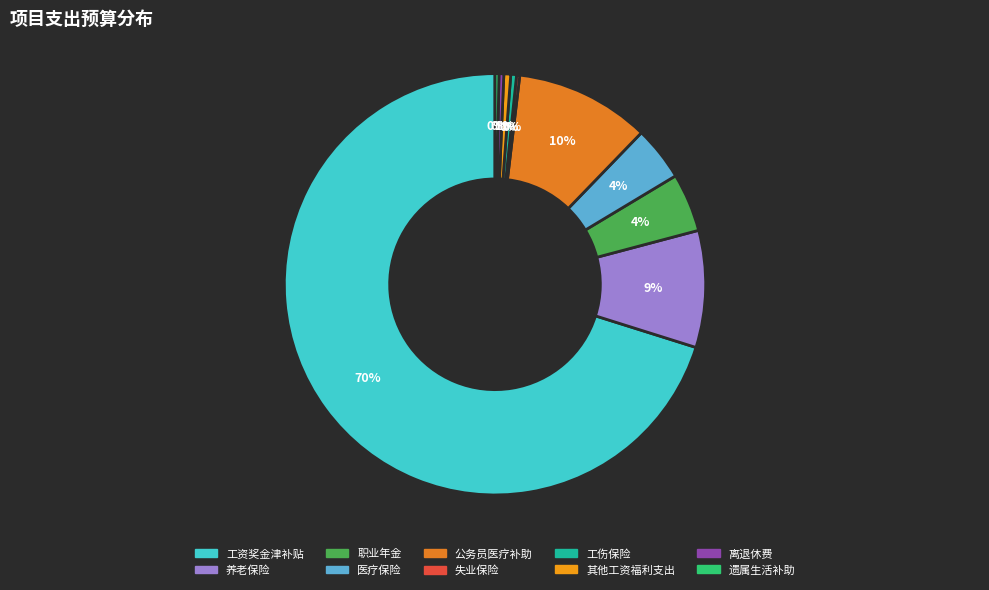

Which has a higher value, 其他工资福利支出 or 遗属生活补助?

其他工资福利支出